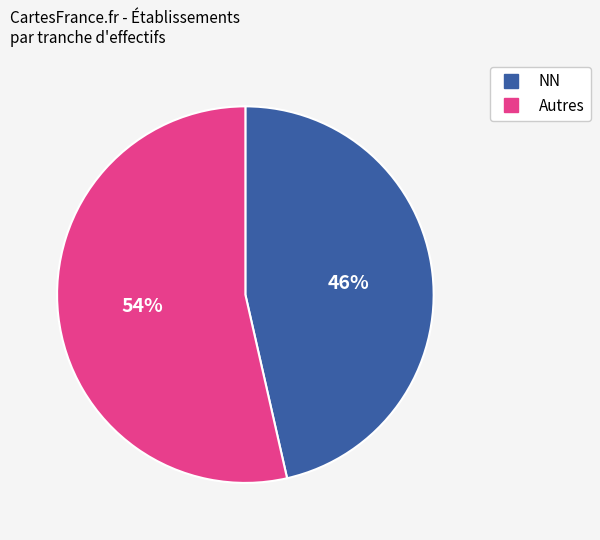

How many segments does this pie chart have?

2